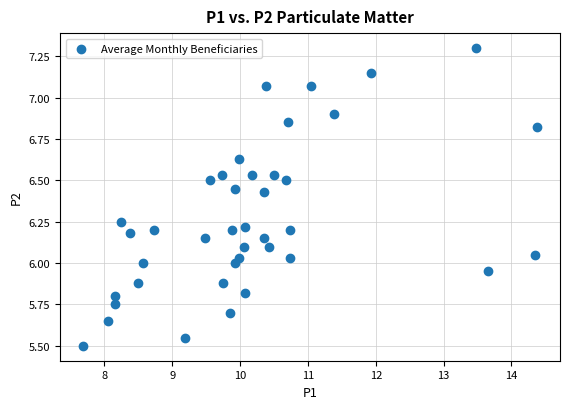

What is the range of X values (max minus min)?

6.7